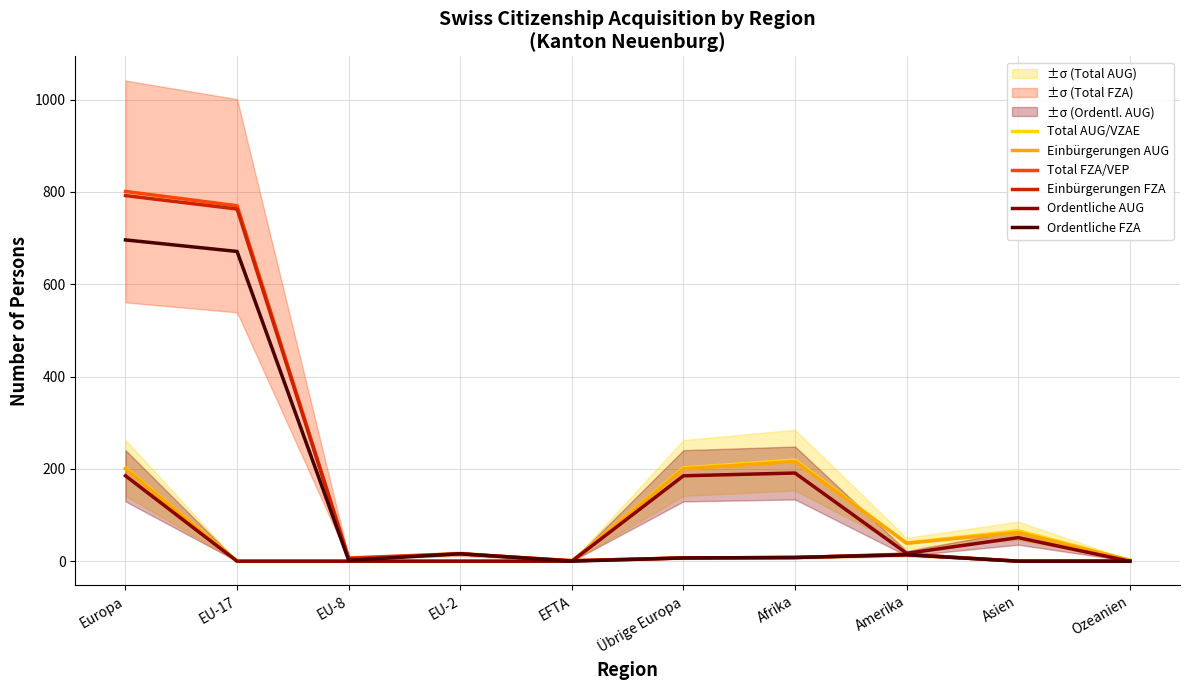

True or false: Ordentliche AUG has more than 0 interior local peaks.

True